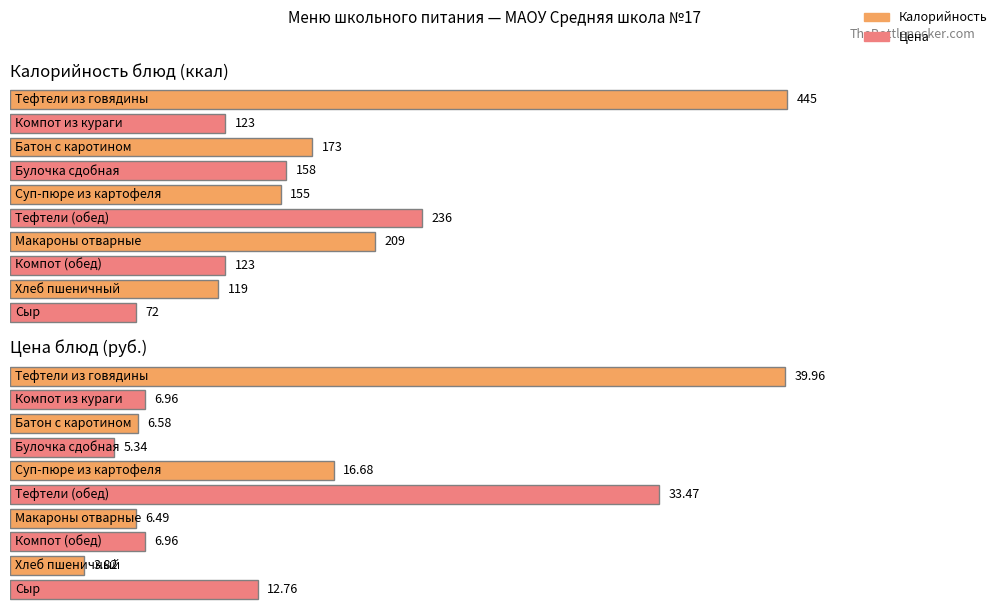

What is the sum of all Цена values?

139.0